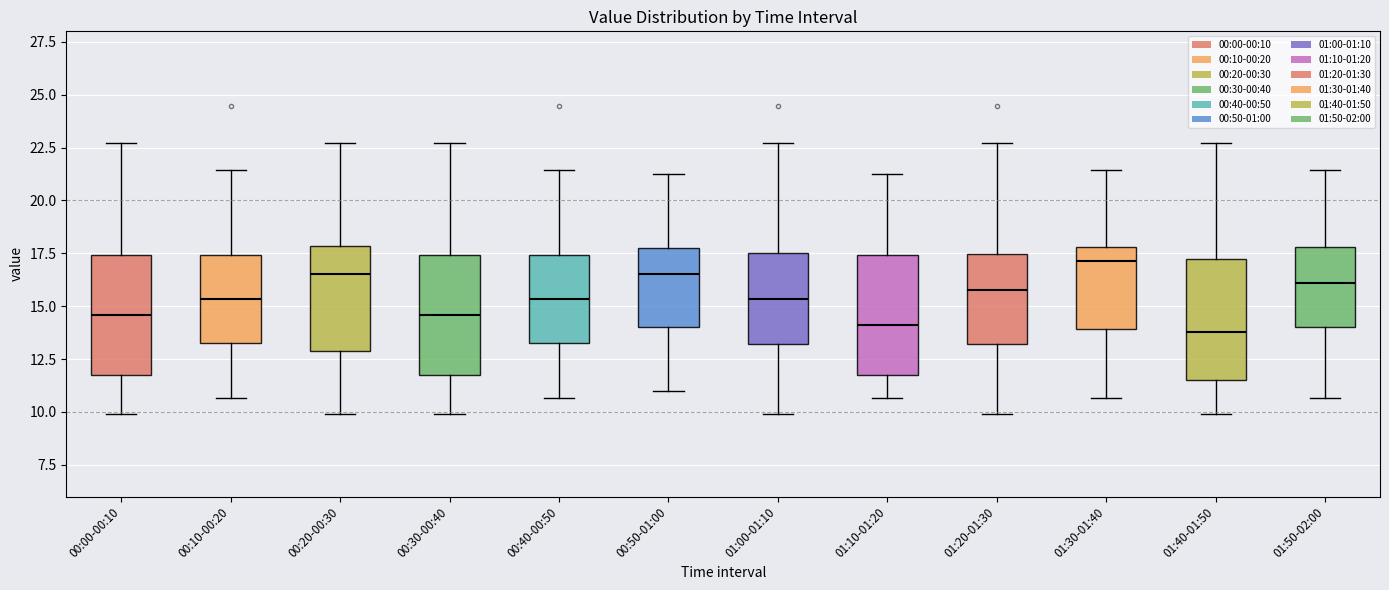

Reading left to right, transcribe this box plot: for each box, give where its median line is, the range the box spans, and where its two whiskers end, as read against the y-axis. The values are not printed on the chart, so give them approximately, as read against the axis.

00:00-00:10: median 14.5, box 12.0 to 17.5, whiskers 10.0 to 22.5
00:10-00:20: median 15.5, box 13.5 to 17.5, whiskers 10.5 to 21.5
00:20-00:30: median 16.5, box 13.0 to 18.0, whiskers 10.0 to 22.5
00:30-00:40: median 14.5, box 12.0 to 17.5, whiskers 10.0 to 22.5
00:40-00:50: median 15.5, box 13.5 to 17.5, whiskers 10.5 to 21.5
00:50-01:00: median 16.5, box 14.0 to 18.0, whiskers 11.0 to 21.5
01:00-01:10: median 15.5, box 13.0 to 17.5, whiskers 10.0 to 22.5
01:10-01:20: median 14.0, box 12.0 to 17.5, whiskers 10.5 to 21.5
01:20-01:30: median 16.0, box 13.0 to 17.5, whiskers 10.0 to 22.5
01:30-01:40: median 17.0, box 14.0 to 18.0, whiskers 10.5 to 21.5
01:40-01:50: median 14.0, box 11.5 to 17.0, whiskers 10.0 to 22.5
01:50-02:00: median 16.0, box 14.0 to 18.0, whiskers 10.5 to 21.5